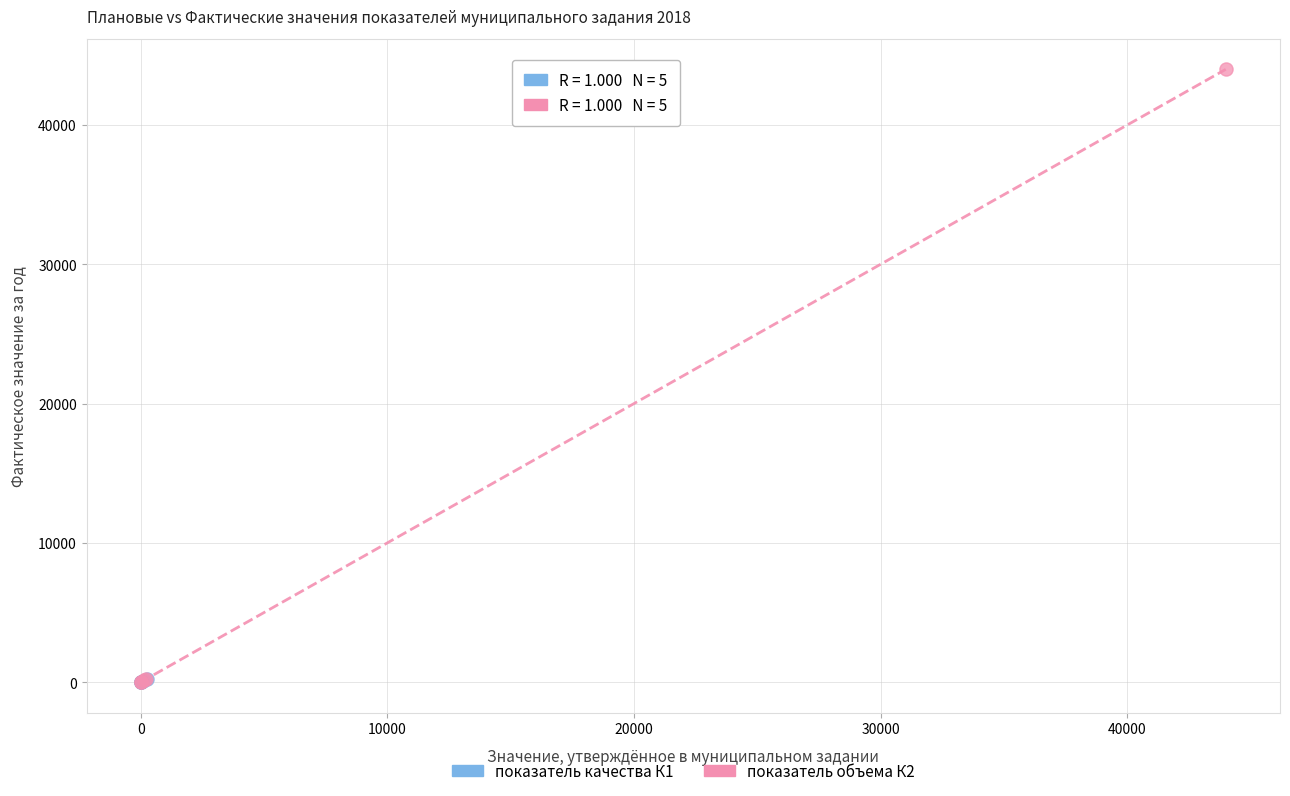

Which series reaches the maximum Y coordinate?

показатель объема К2